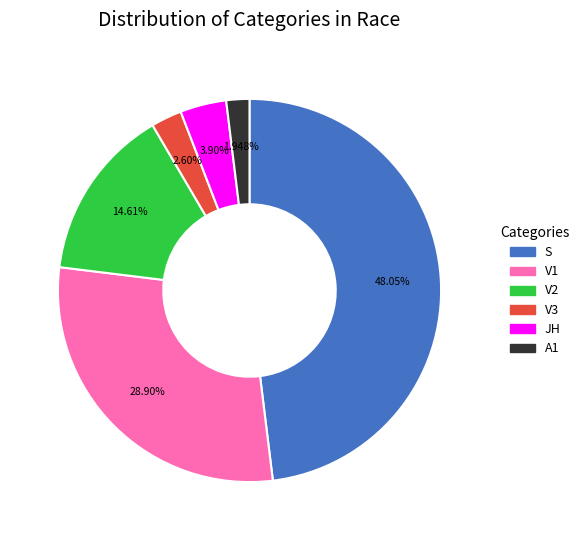

Is it true that A1 is 2% of the pie?

True